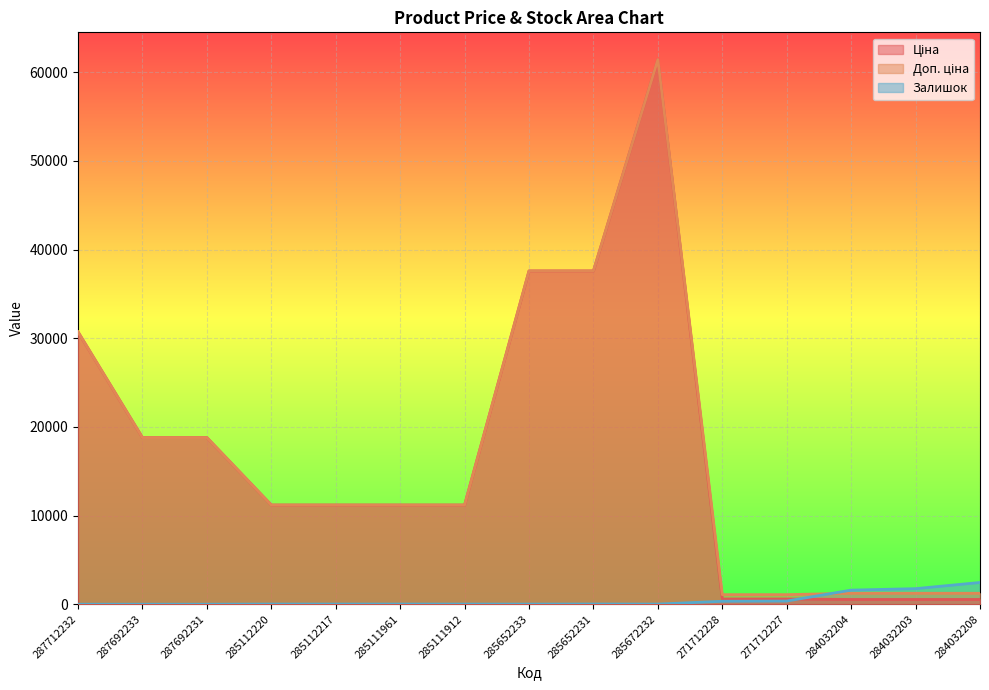

True or false: Залишок and Ціна cross at least once.

True